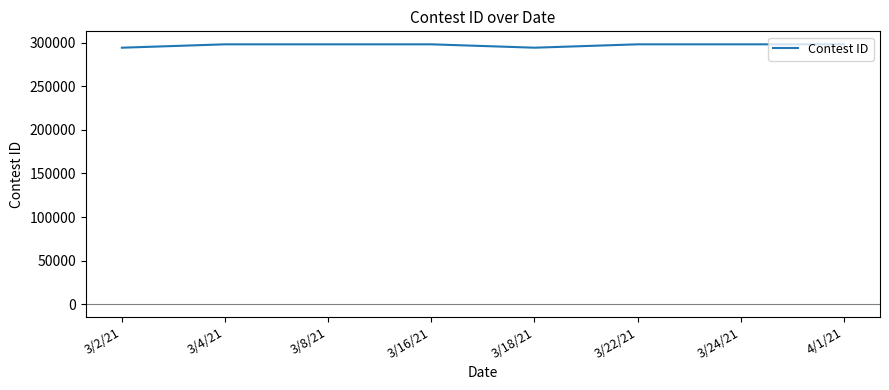

What is the minimum value shown in the chart?

294404